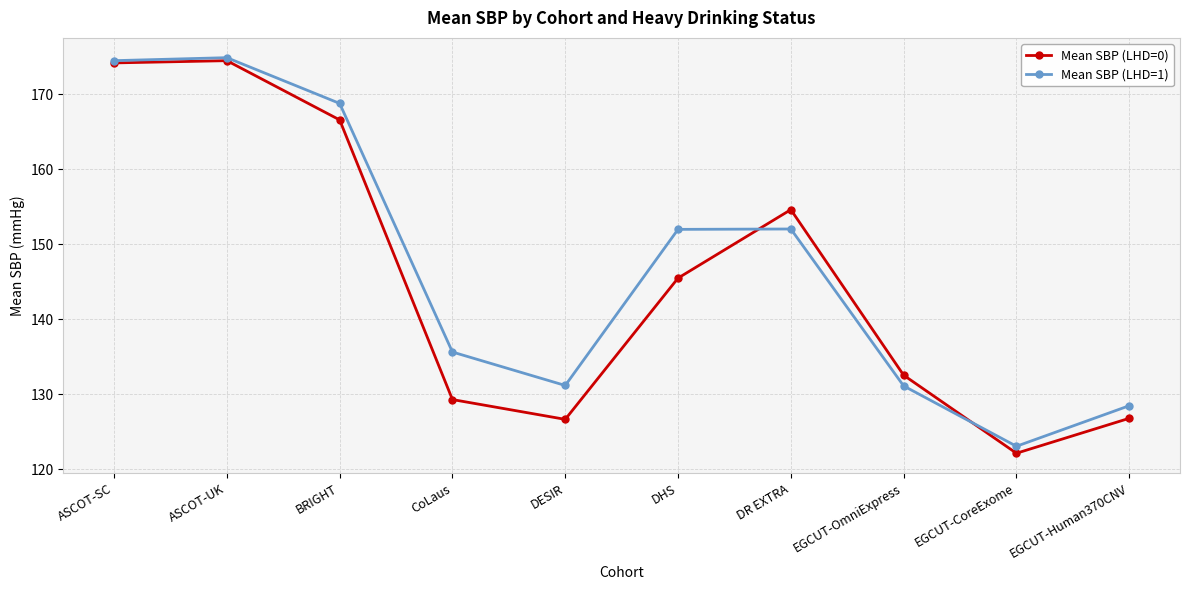

Which series has the largest total across all categories?

Mean SBP (LHD=1)